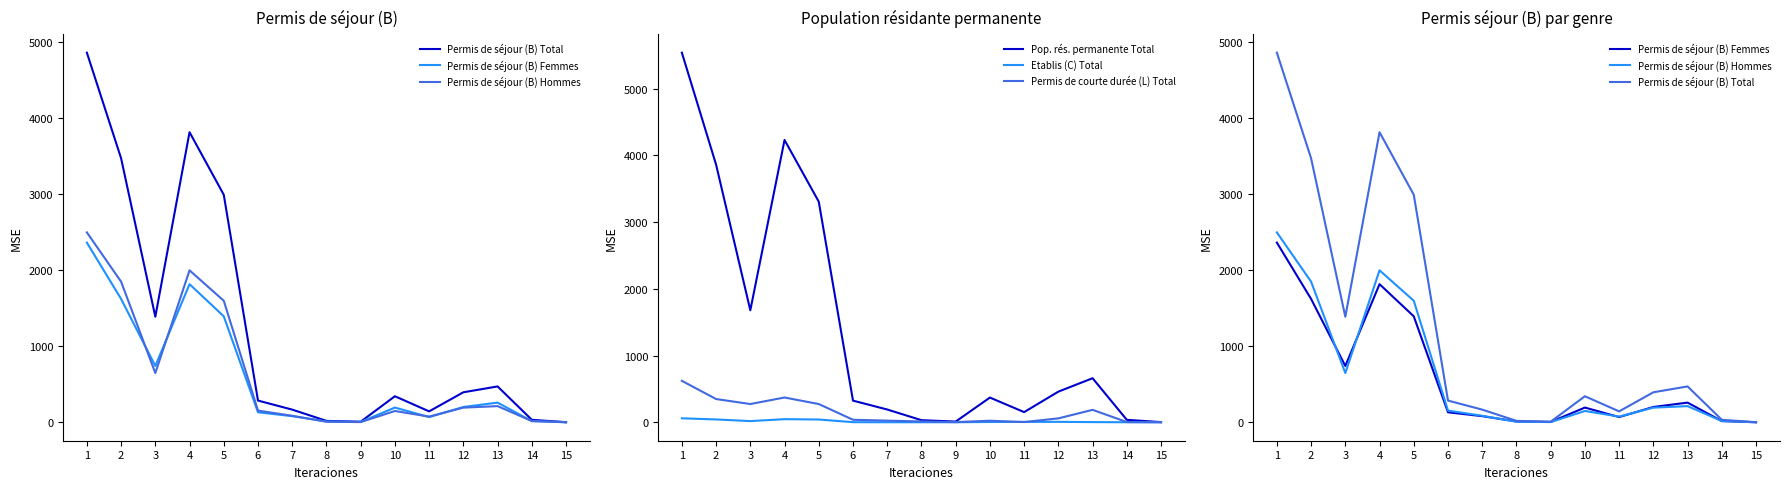

The Permis de courte durée (L) Total series shows 33 at 12. True or false?

False